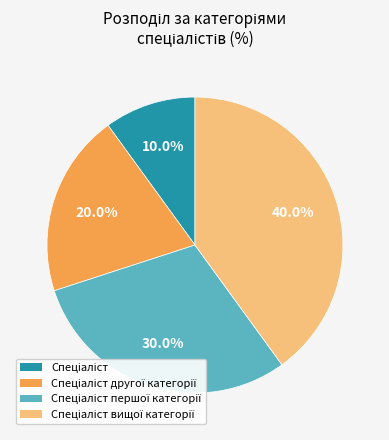

Does any single category account for the majority?

No